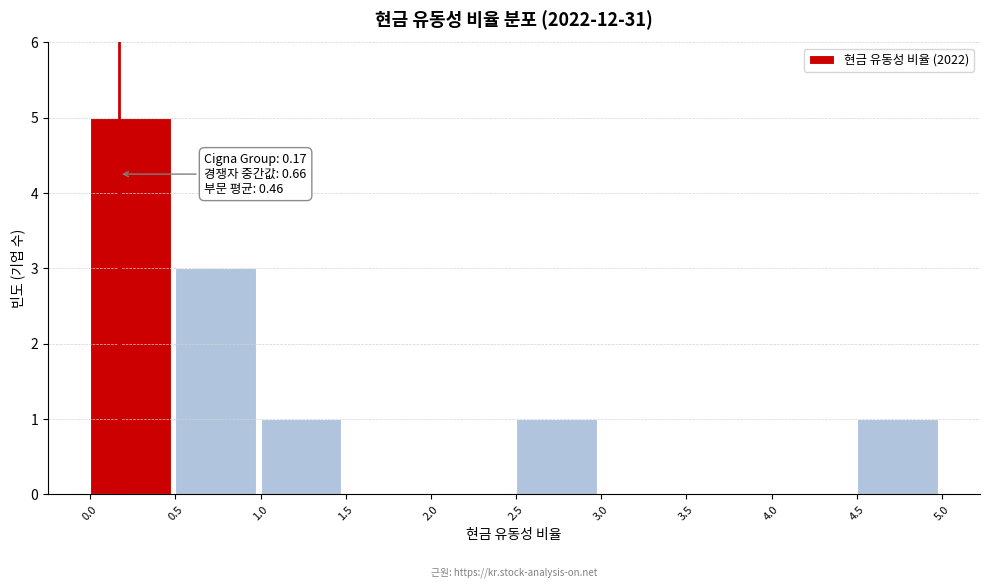

Over which range of the x-axis is the bar tallest?

0.0 to 0.5